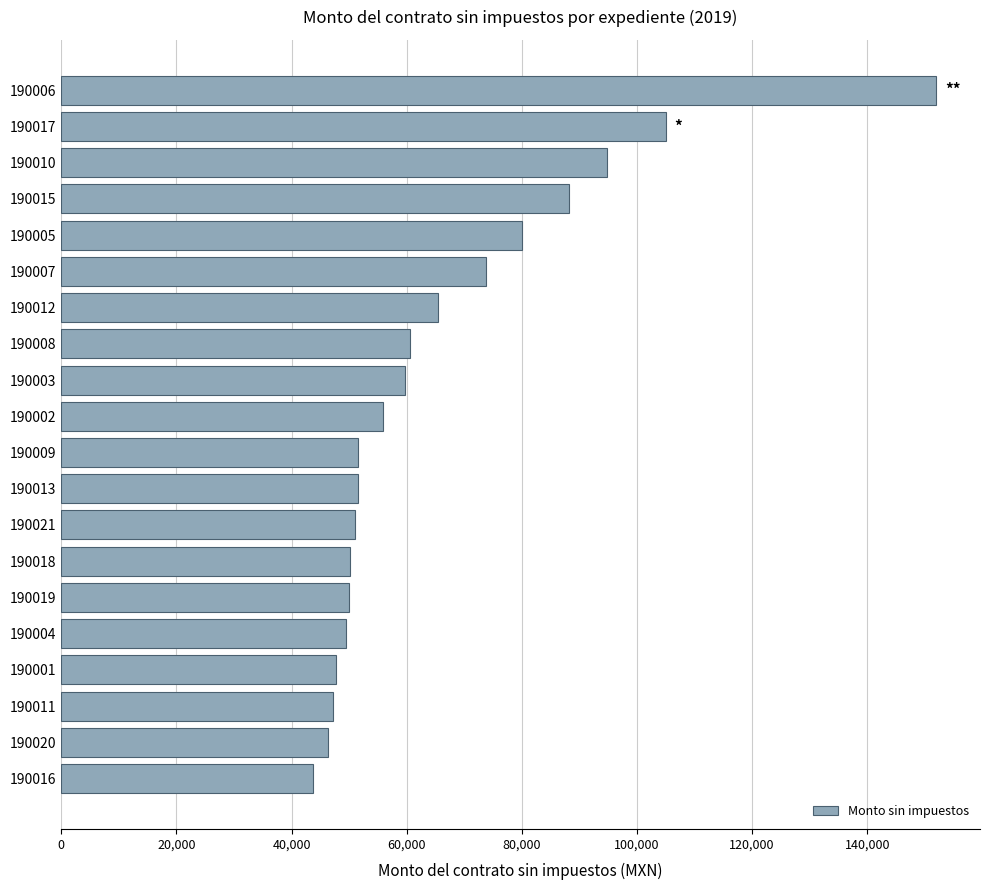

What is the average value?

66206.6